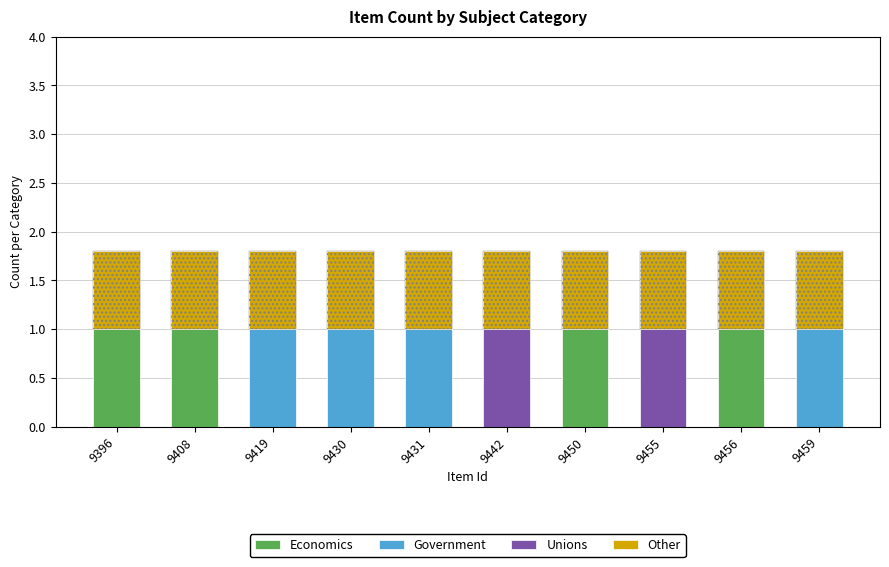

What is the total value across all series at 9408?

1.8